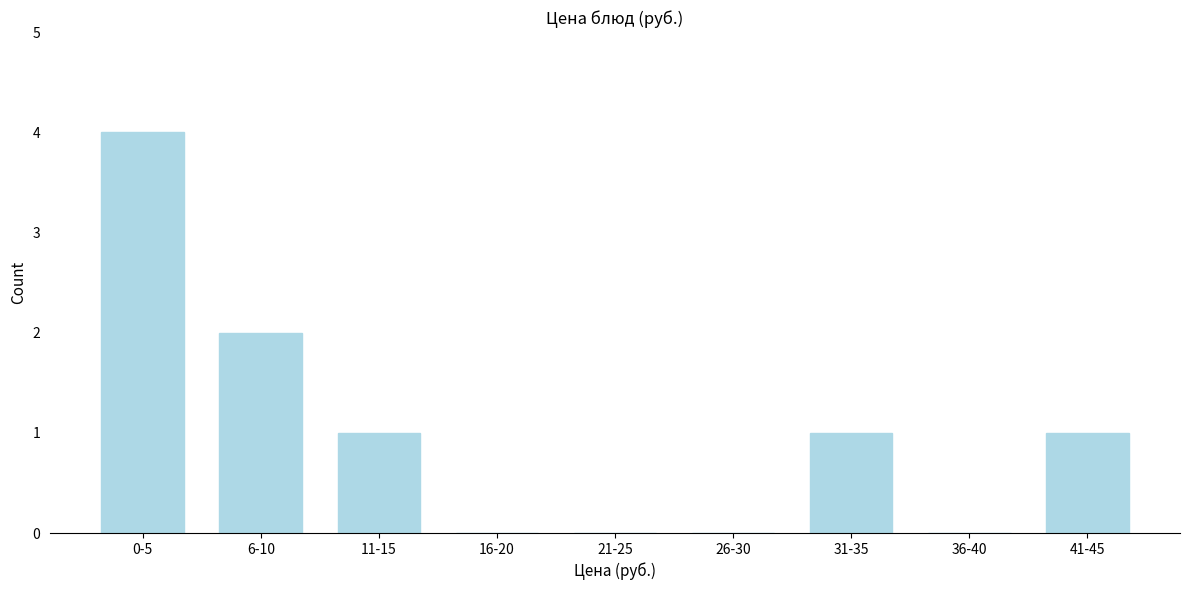

Reading right to left, extract all data points from this chart.

41-45=1	36-40=0	31-35=1	26-30=0	21-25=0	16-20=0	11-15=1	6-10=2	0-5=4